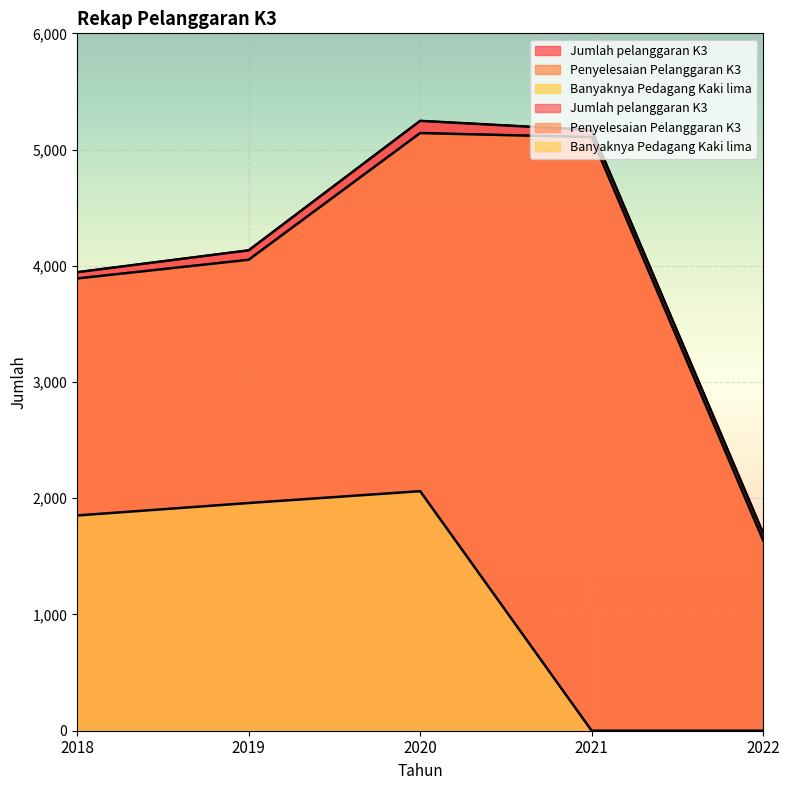

Where is Jumlah pelanggaran K3 nearest to the value 3472?

2018